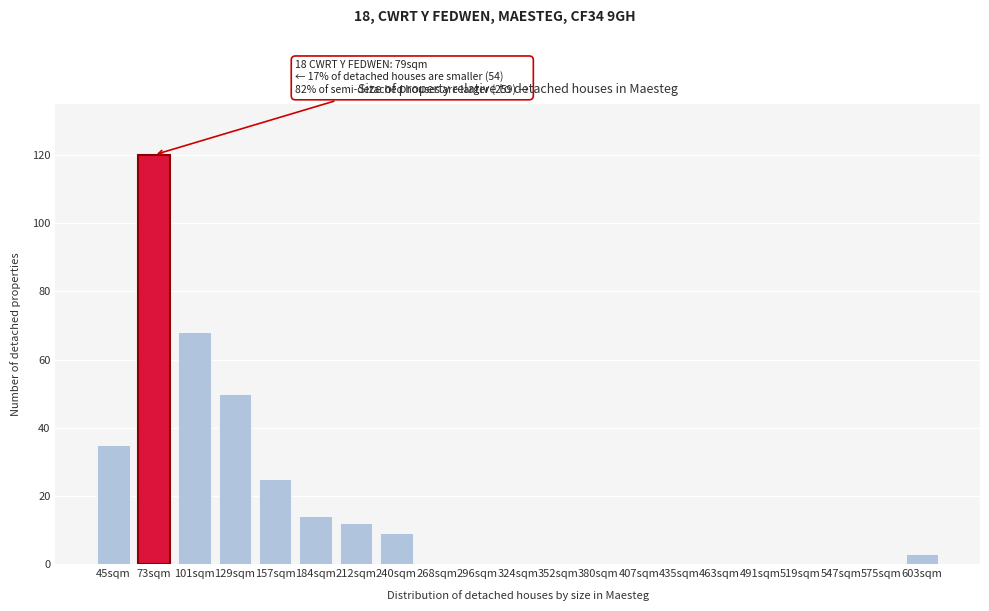

Reading right to left, list all the values displayed in this chart.

603sqm=3	575sqm=0	547sqm=0	519sqm=0	491sqm=0	463sqm=0	435sqm=0	407sqm=0	380sqm=0	352sqm=0	324sqm=0	296sqm=0	268sqm=0	240sqm=9	212sqm=12	184sqm=14	157sqm=25	129sqm=50	101sqm=68	73sqm=120	45sqm=35